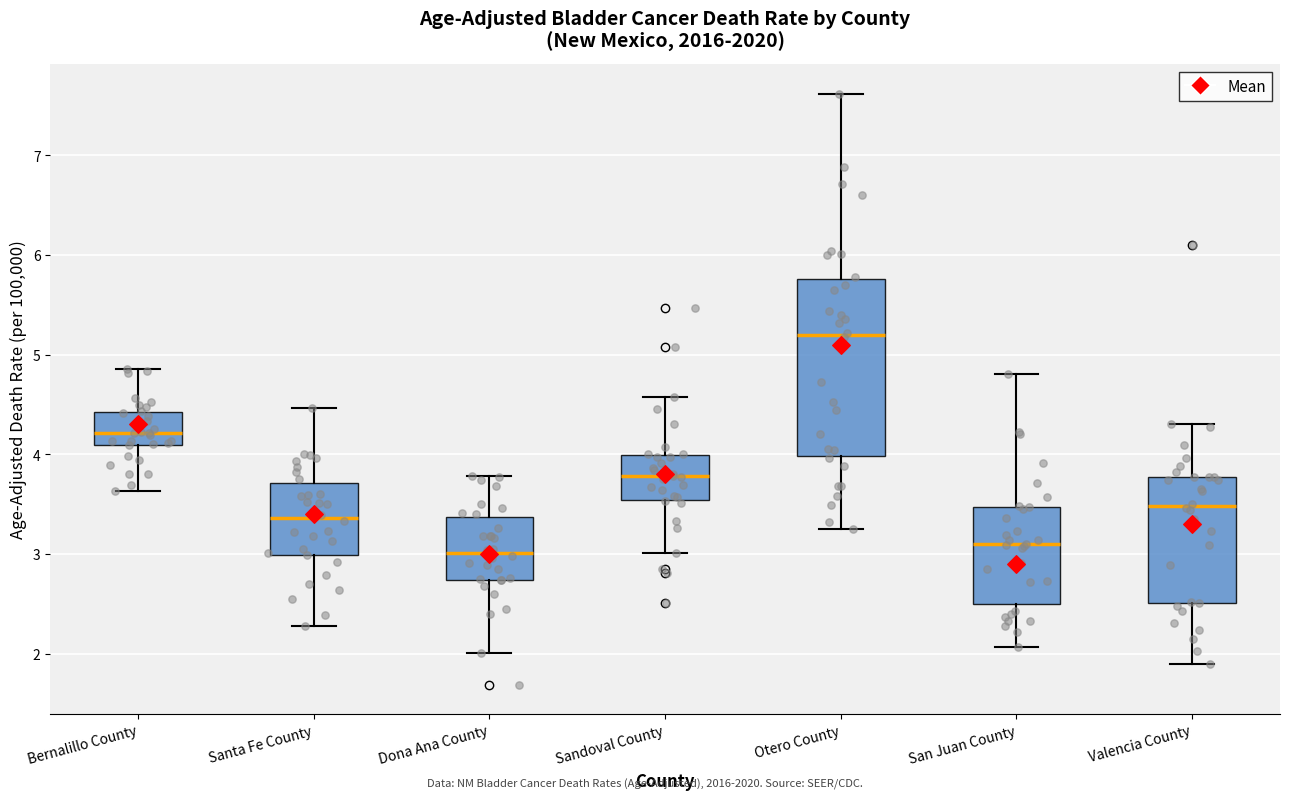

Reading left to right, read every box against the y-axis: the position of its median line, the range the box covers, and the ends of its whiskers. The values are not printed on the chart, so give them approximately, as read against the axis.

Bernalillo County: median 4.2, box 4.1 to 4.4, whiskers 3.6 to 4.9
Santa Fe County: median 3.4, box 3.0 to 3.7, whiskers 2.3 to 4.5
Dona Ana County: median 3.0, box 2.7 to 3.4, whiskers 2.0 to 3.8
Sandoval County: median 3.8, box 3.5 to 4.0, whiskers 3.0 to 4.6
Otero County: median 5.2, box 4.0 to 5.8, whiskers 3.3 to 7.6
San Juan County: median 3.1, box 2.5 to 3.5, whiskers 2.1 to 4.8
Valencia County: median 3.5, box 2.5 to 3.8, whiskers 1.9 to 4.3